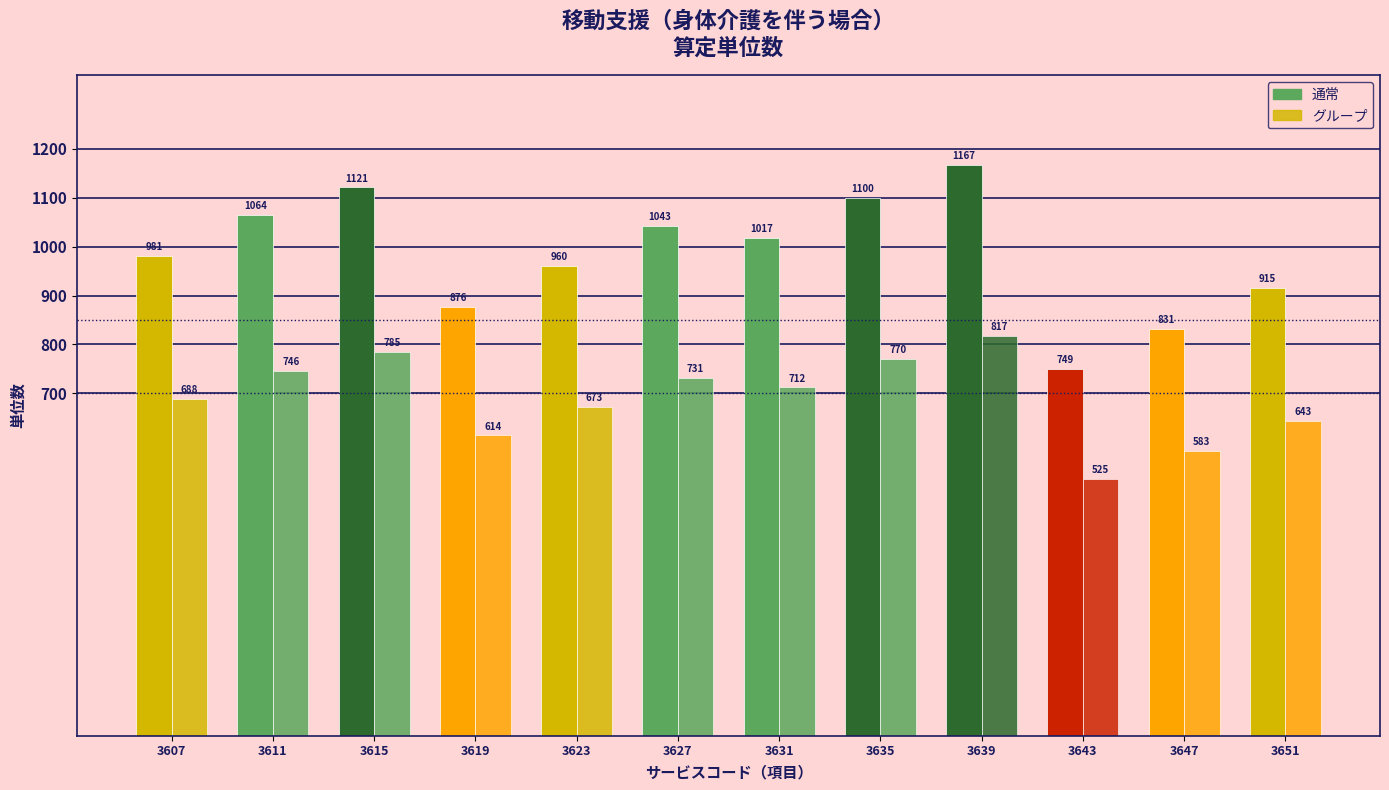

How many bars are there in total?

24